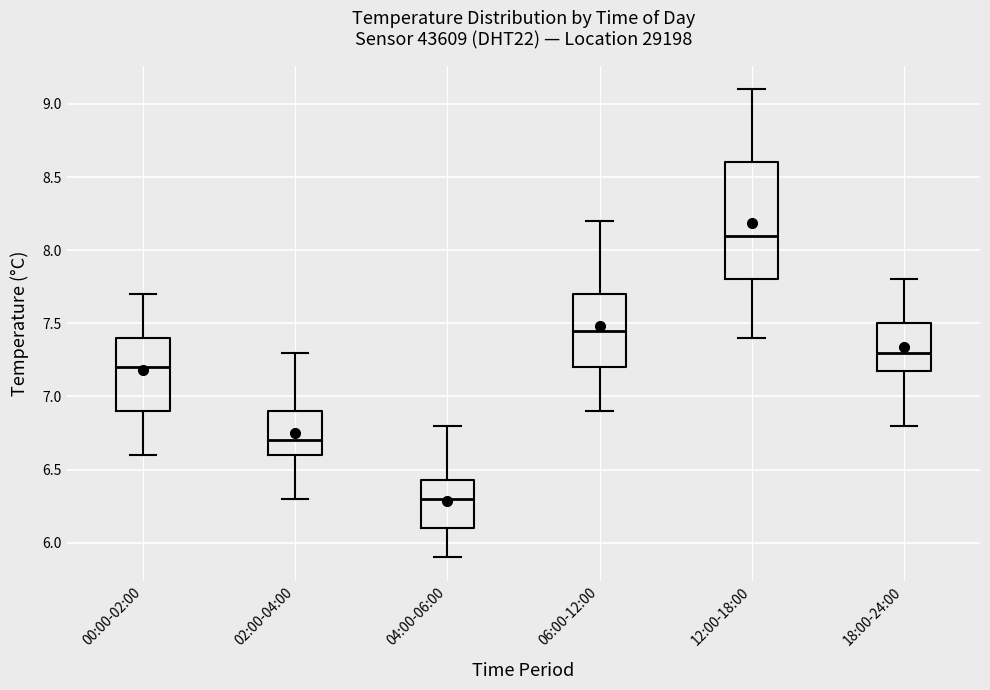

Reading left to right, read every box against the y-axis: the position of its median line, the range the box covers, and the ends of its whiskers. The values are not printed on the chart, so give them approximately, as read against the axis.

00:00-02:00: median 7.20, box 6.90 to 7.40, whiskers 6.60 to 7.70
02:00-04:00: median 6.70, box 6.60 to 6.90, whiskers 6.30 to 7.30
04:00-06:00: median 6.30, box 6.10 to 6.45, whiskers 5.90 to 6.80
06:00-12:00: median 7.45, box 7.20 to 7.70, whiskers 6.90 to 8.20
12:00-18:00: median 8.10, box 7.80 to 8.60, whiskers 7.40 to 9.10
18:00-24:00: median 7.30, box 7.20 to 7.50, whiskers 6.80 to 7.80